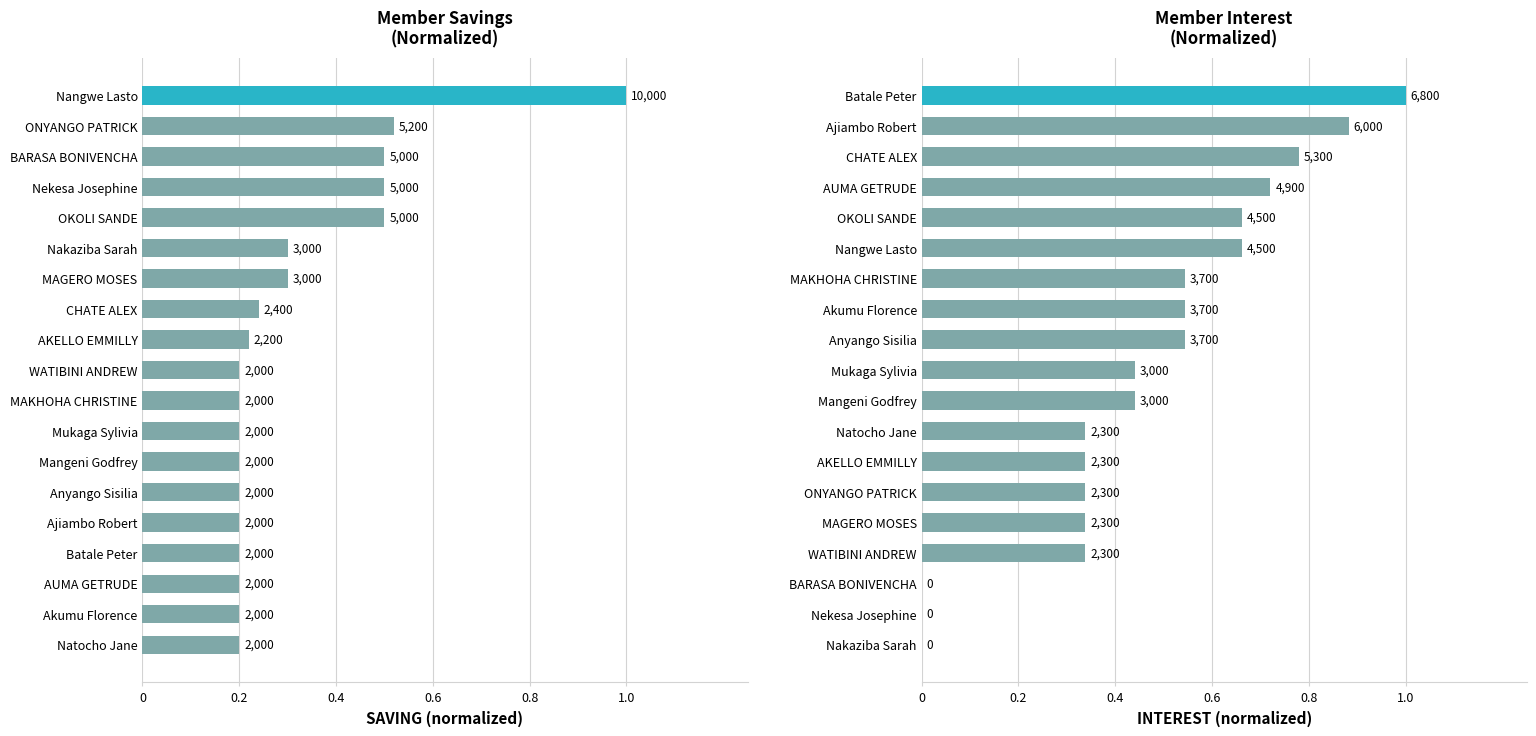

How many data points does each series have?

19